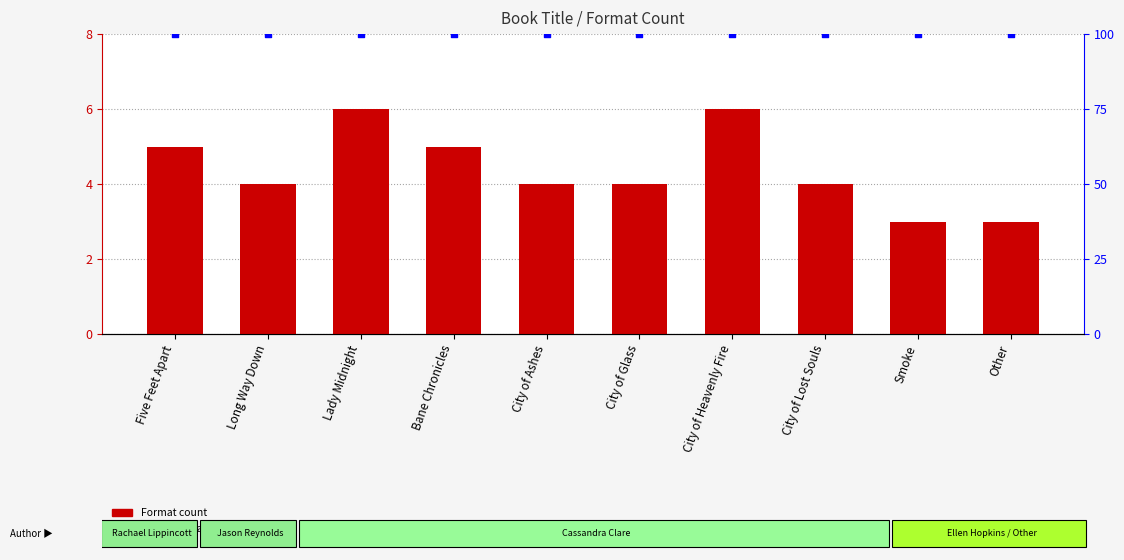

Is the value of Format Count at Bane Chronicles greater than the value of Percentile rank at Other?

No